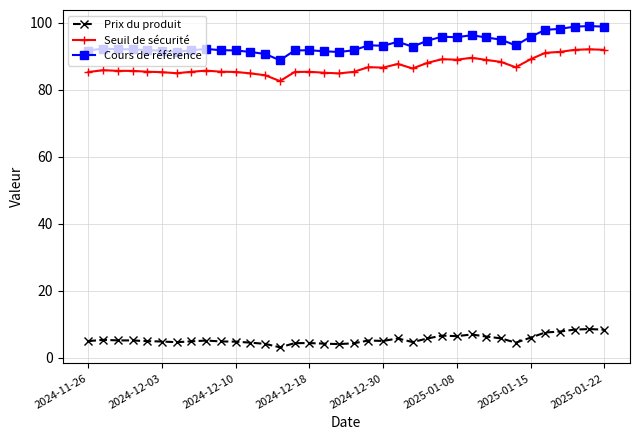

What is the value of the Cours de référence point at the 20th from the left?

93.3